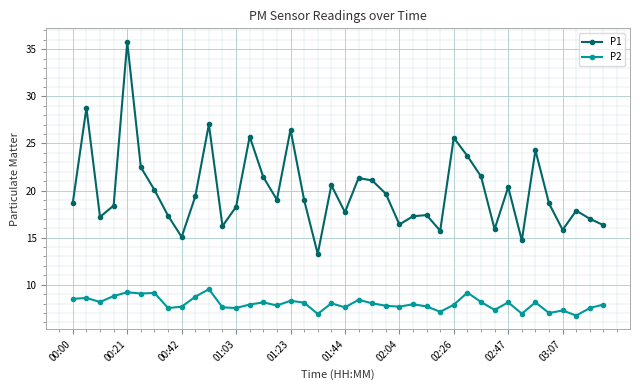

What is the difference between the maximum and minimum values in the P2 series?

2.8